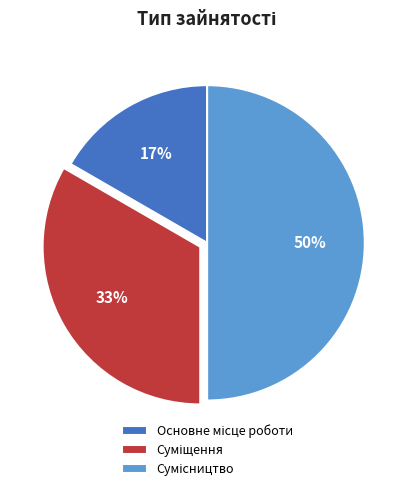

To the nearest percent, what is the difference between the largest and smallest slice percentages?

33%